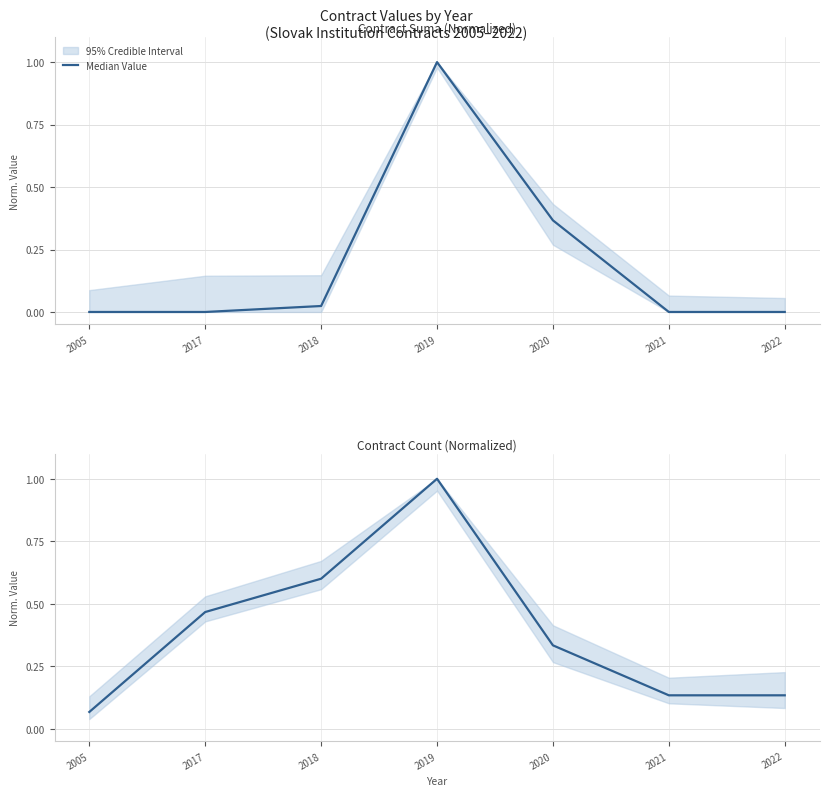

Which has a higher value, 2005 or 2020?

2020